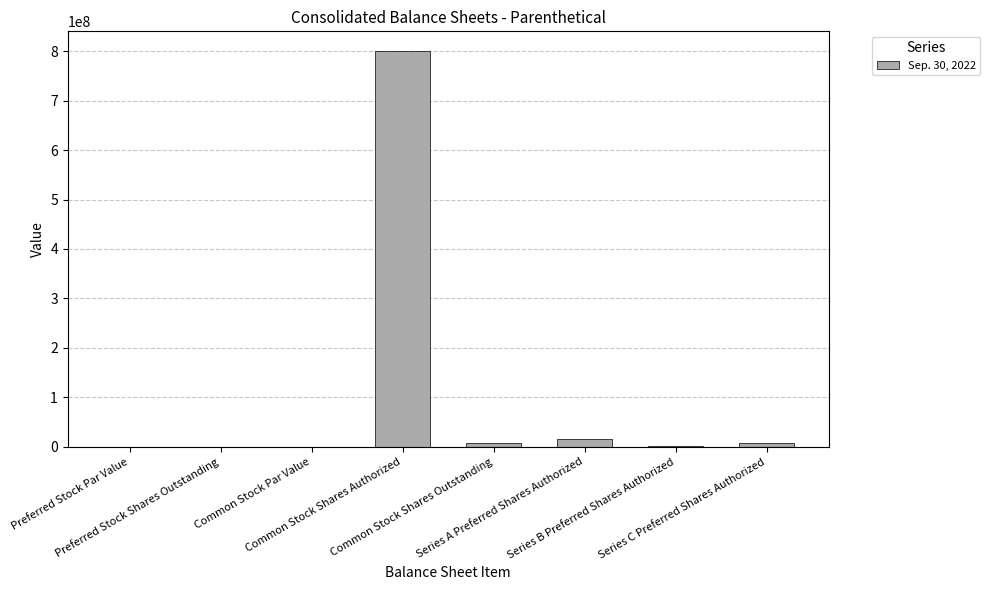

What is the sum of all values?

834746687.0